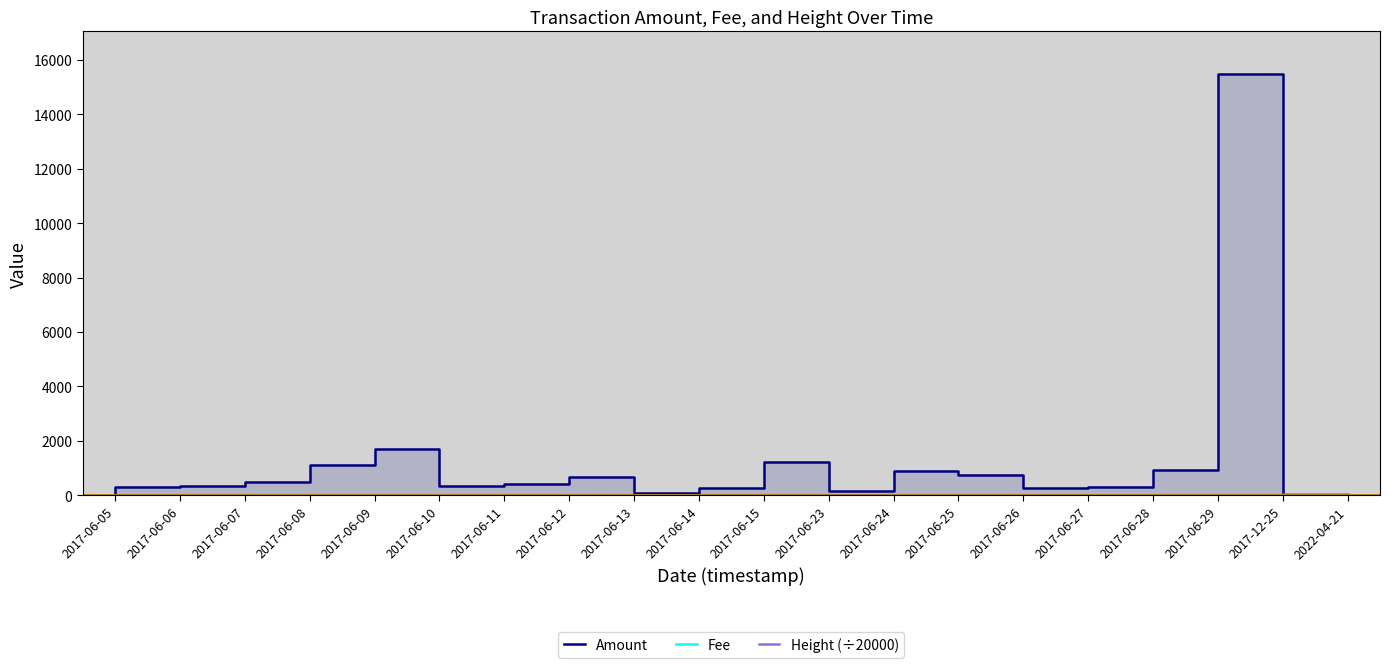

True or false: Fee has a value of 2.8 at 2017-06-12.

False